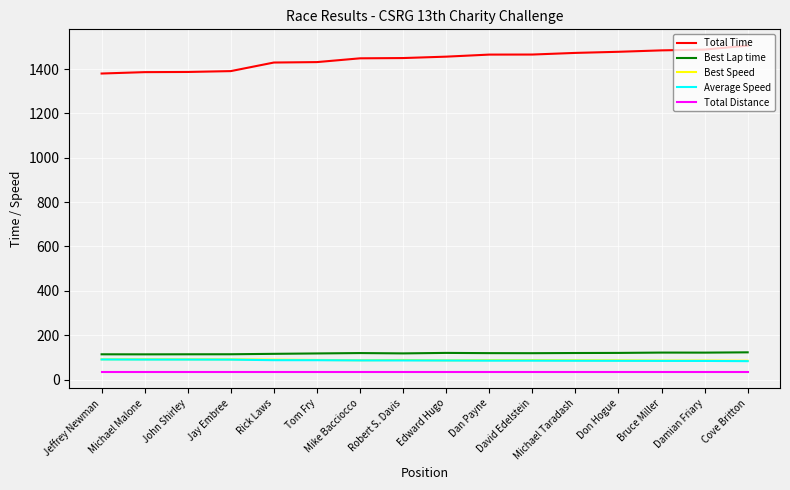

True or false: Total Time and Average Speed cross at least once.

False